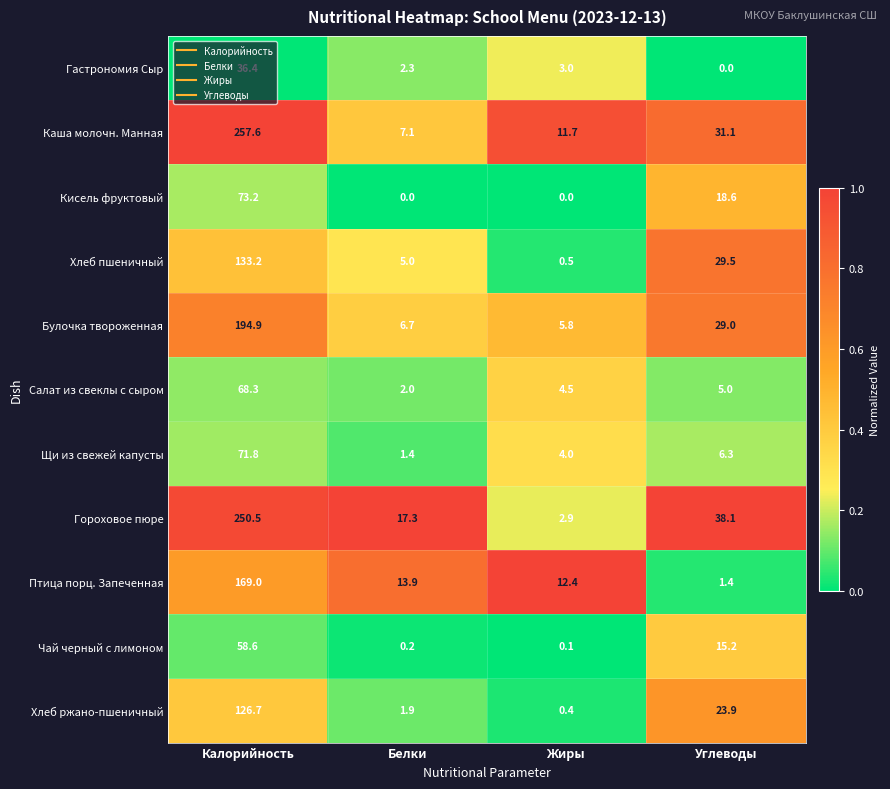

At which label does Птица порц. Запеченная first exceed 13?

Калорийность